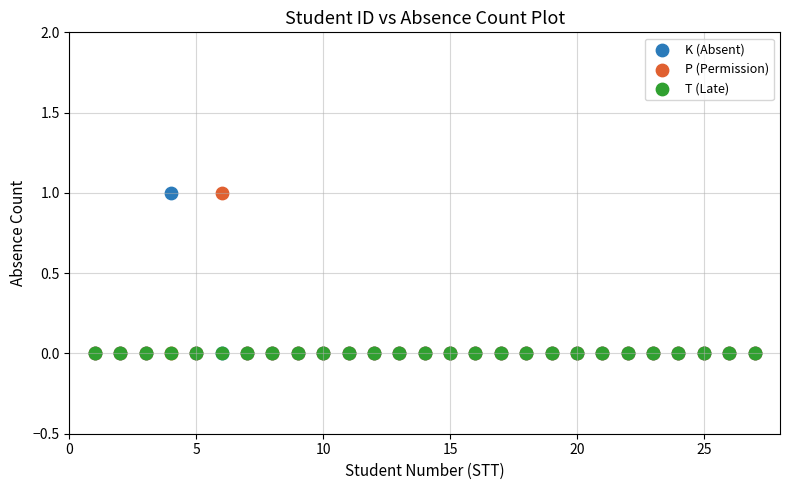

What are all the series names shown in the legend?

K (Absent), P (Permission), T (Late)